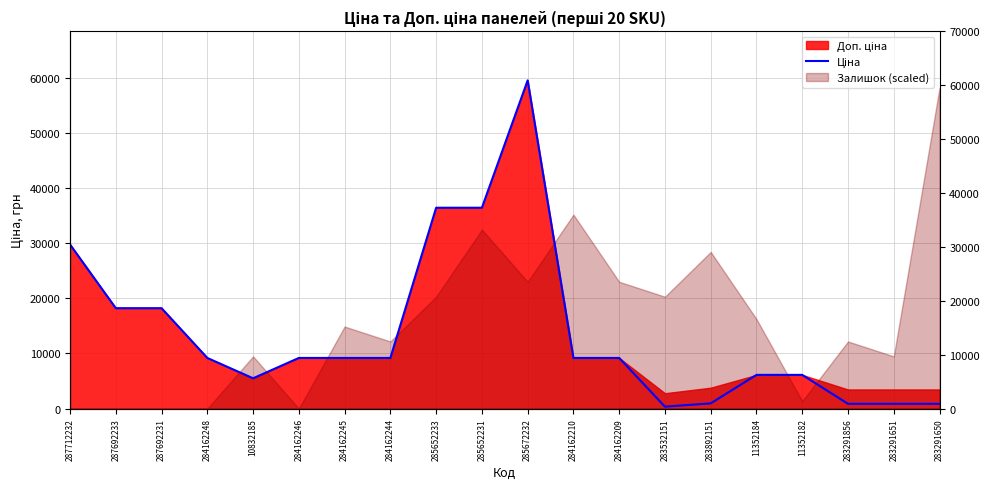

At which label is the value closest to 29935?

287712232